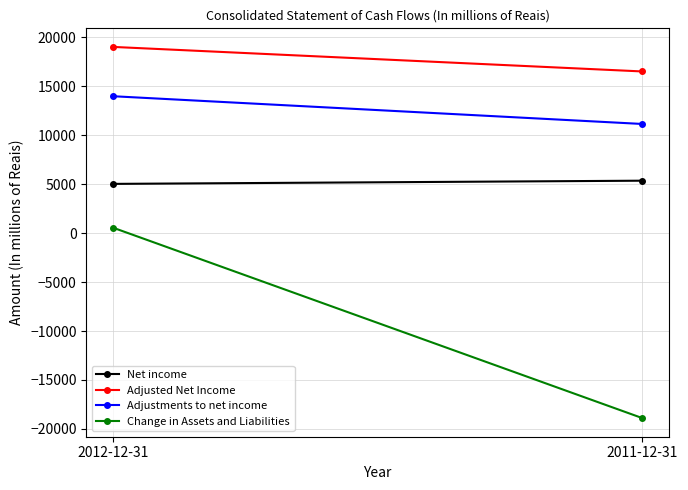

At which category does the chart reach its peak across all series?

2012-12-31